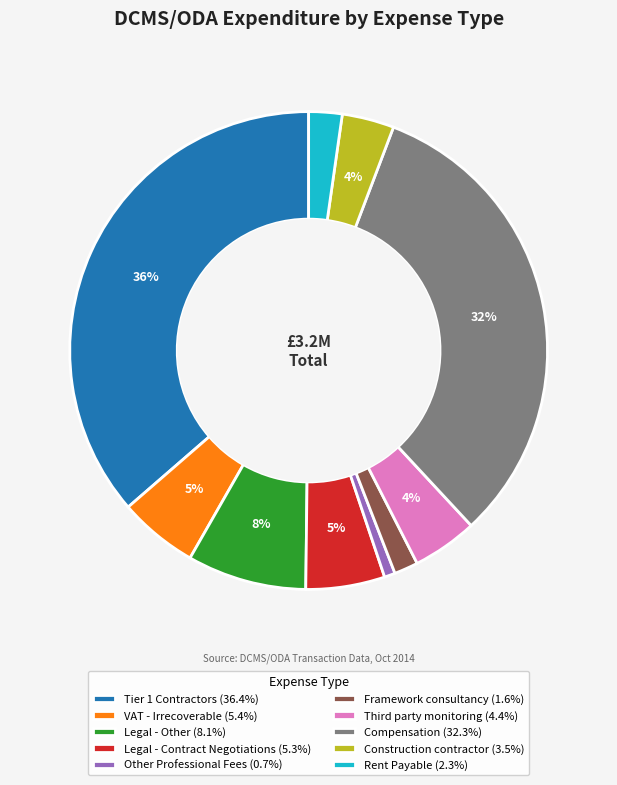

Do Rent Payable (2.3%) and Tier 1 Contractors (36.4%) together represent more than half of the pie?

No